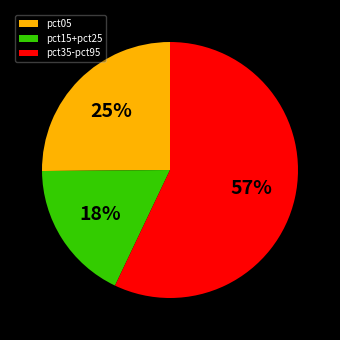

To the nearest percent, what is the combined percentage of pct15+pct25 and pct05?

43%